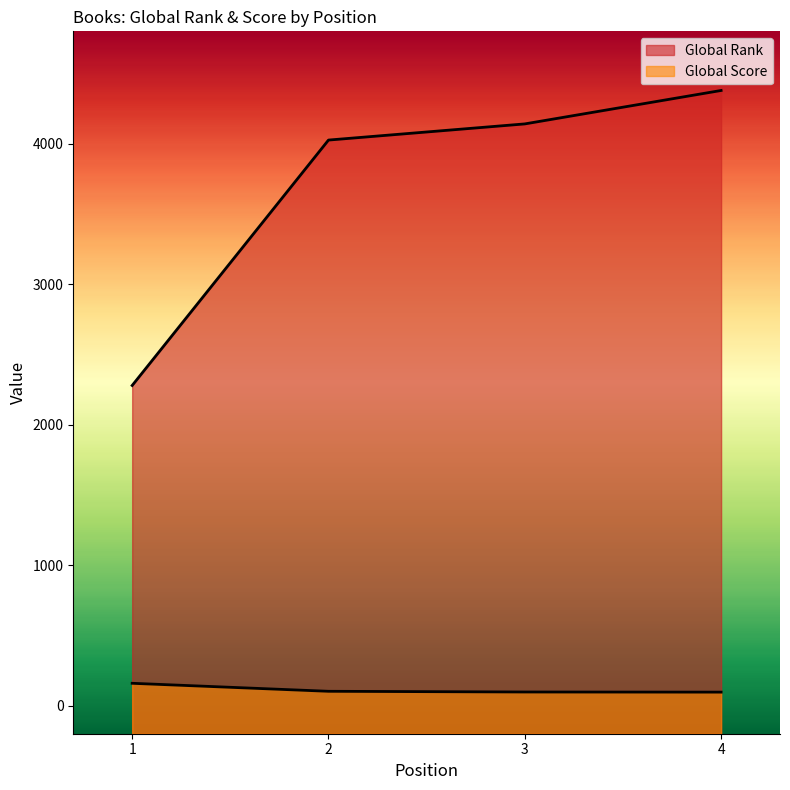

What is the value of the Global Score point at the 4th from the left?

96